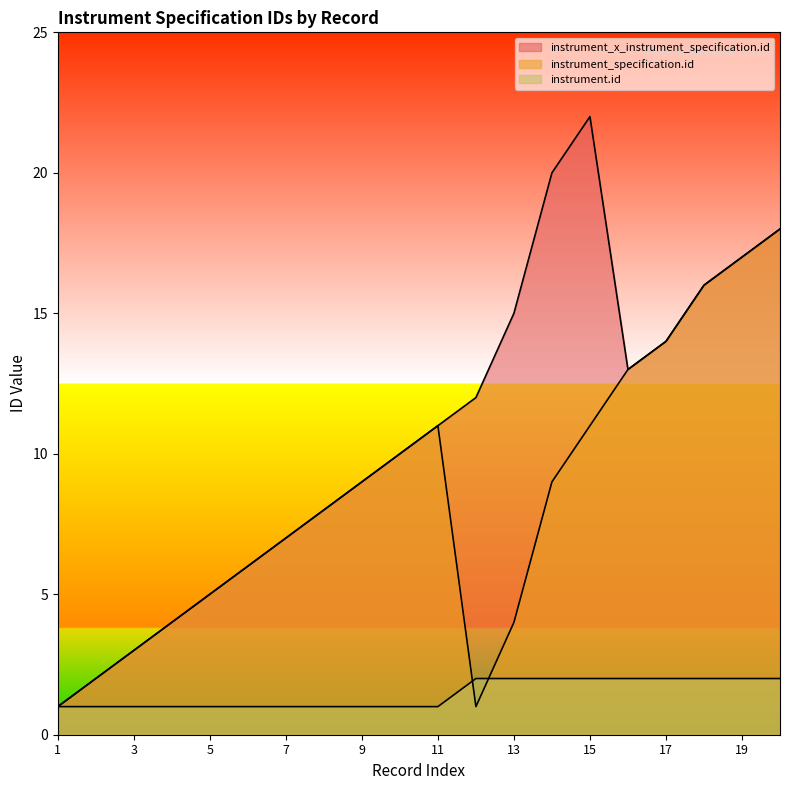

What are all the series names shown in the legend?

instrument_x_instrument_specification.id, instrument_specification.id, instrument.id